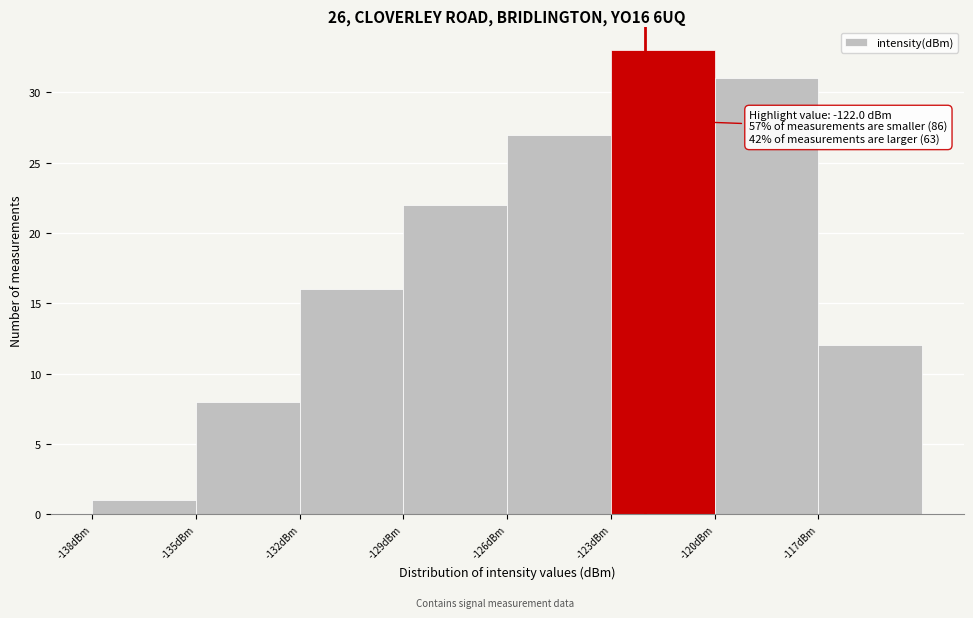

Over which range of the x-axis is the bar tallest?

-123 to -120